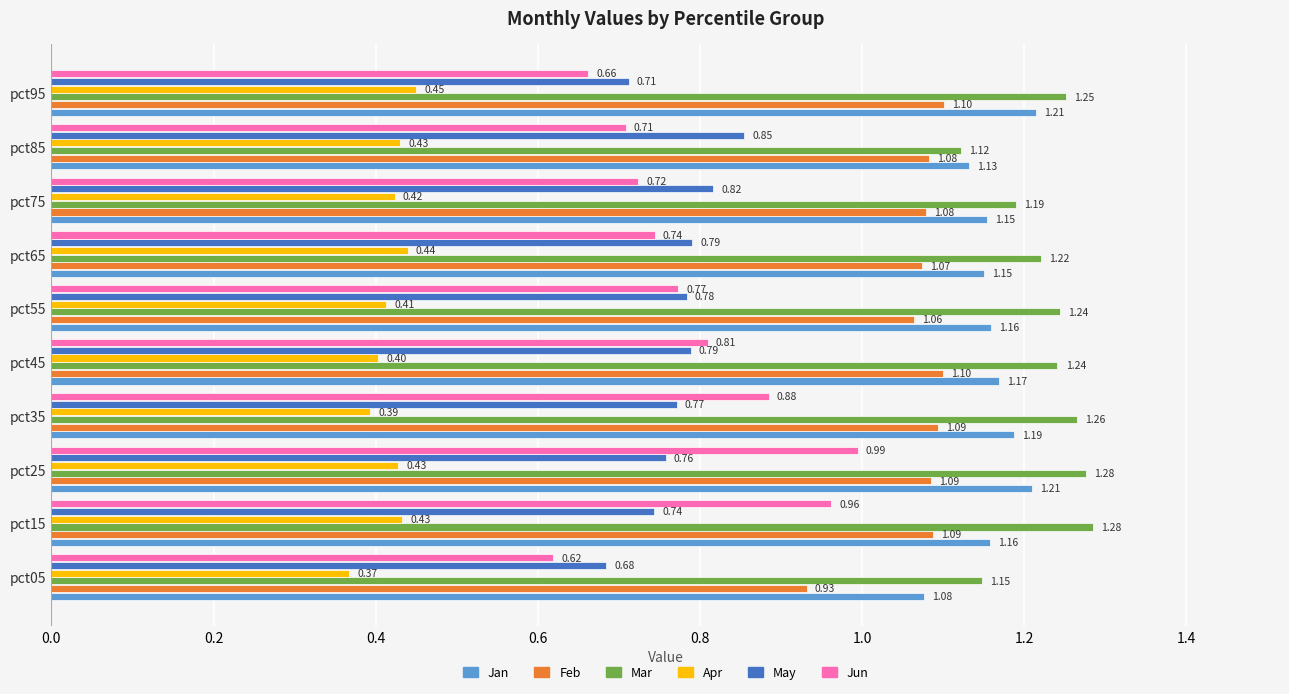

Which series has the largest range (max minus min)?

Jun